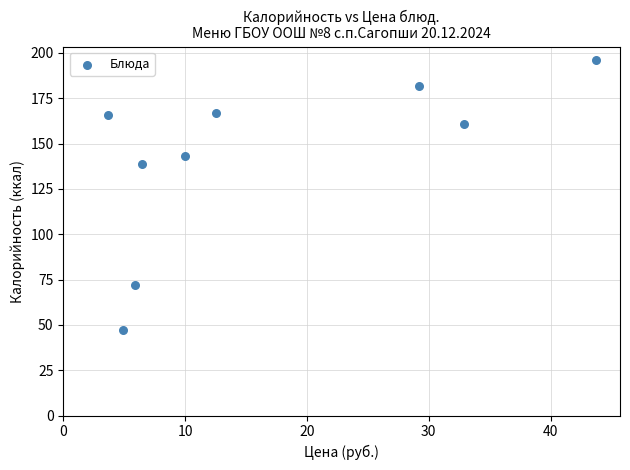

What Y value in the scatter plot is closest to 121?

139